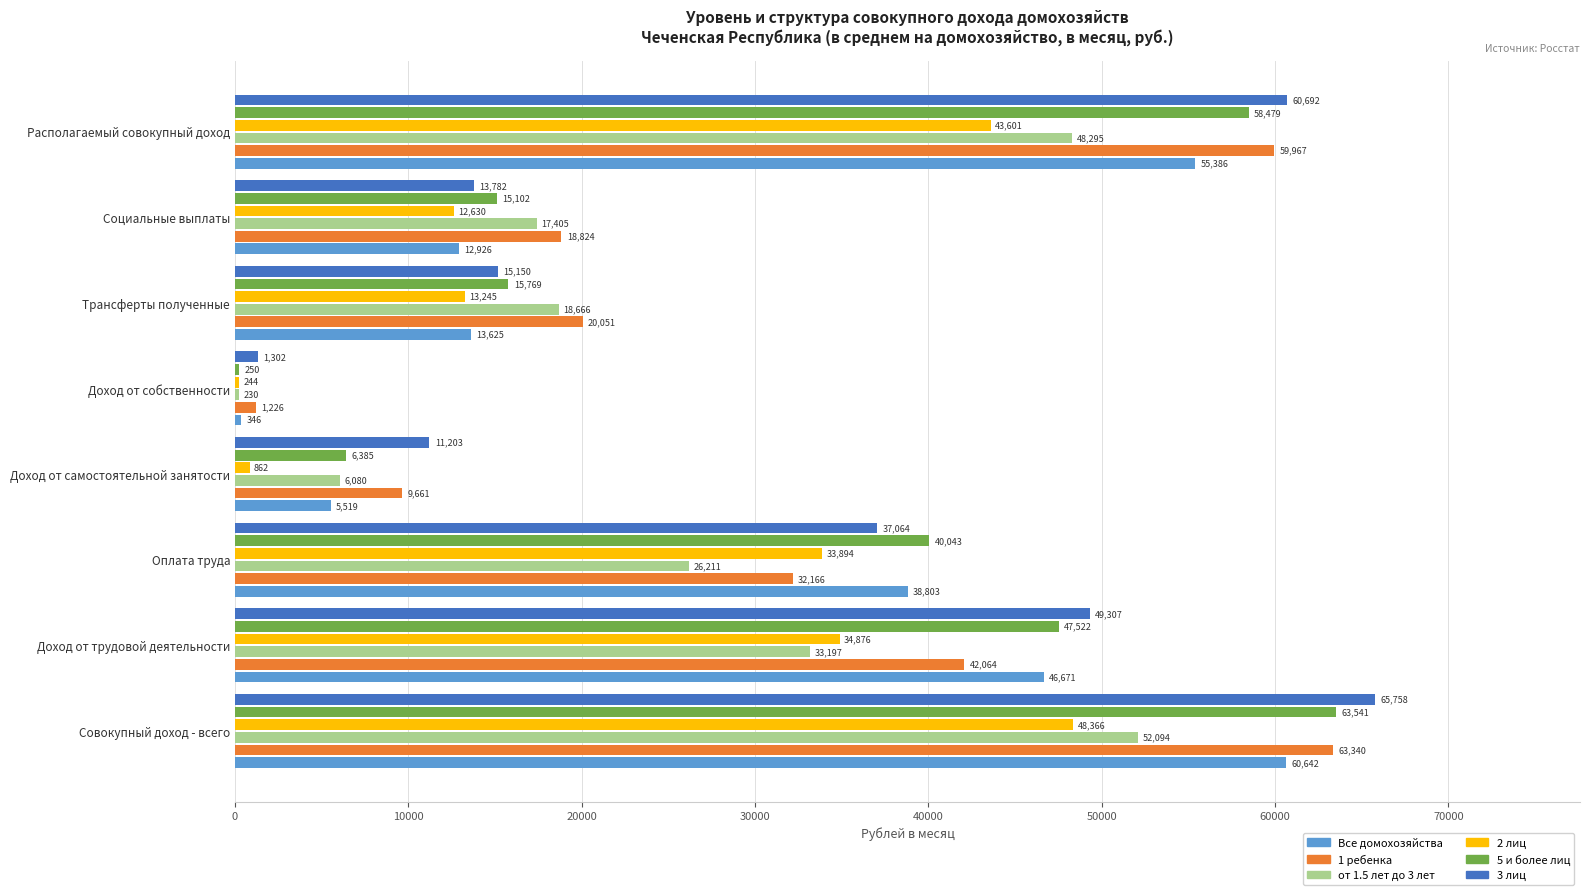

How many values in the 3 лиц series exceed 37063?

4